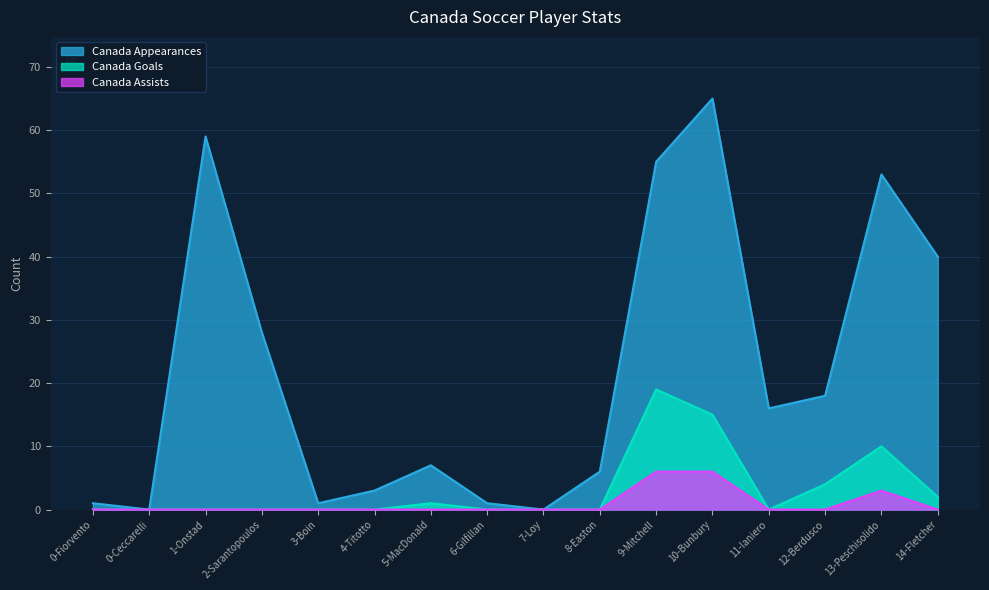

Is it true that Canada Appearances equals 26 at 0-Ceccarelli?

False